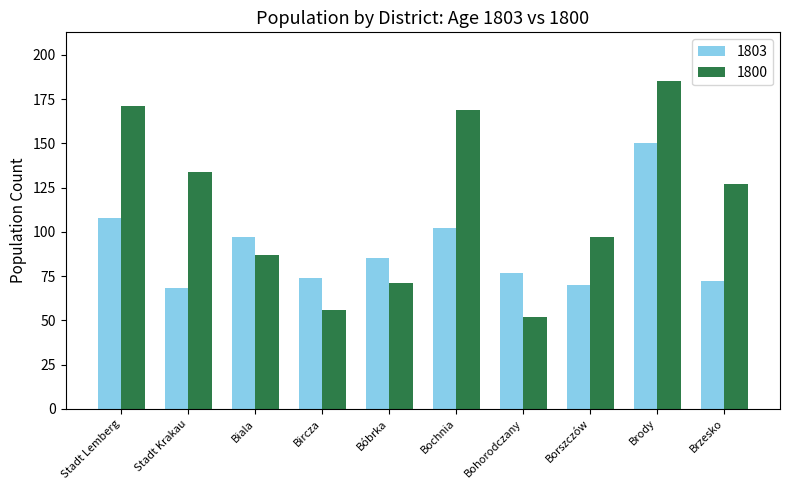

Which series has the widest spread of values?

1800